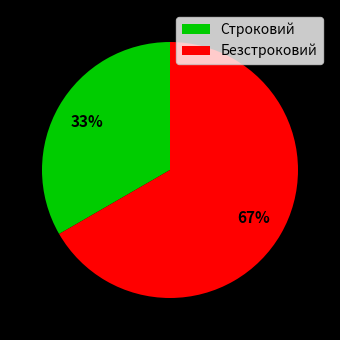

To the nearest percent, what percentage of the pie is Строковий?

33%